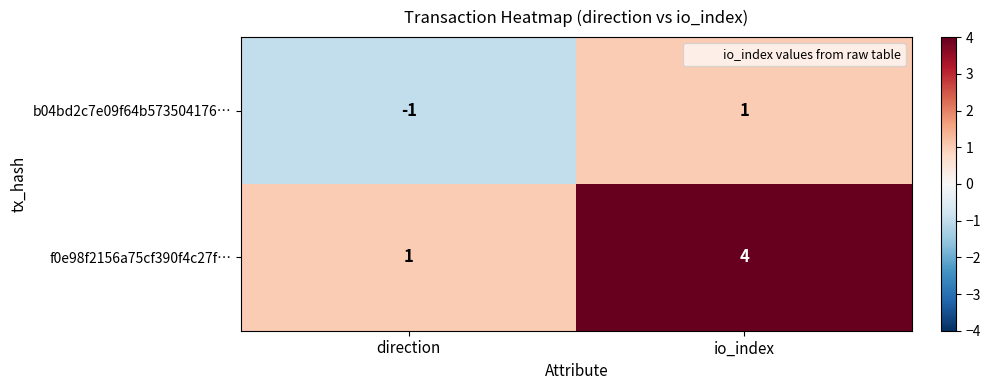

Between direction and io_index, which series saw the biggest shift?

f0e98f2156a75cf390f4c27f…